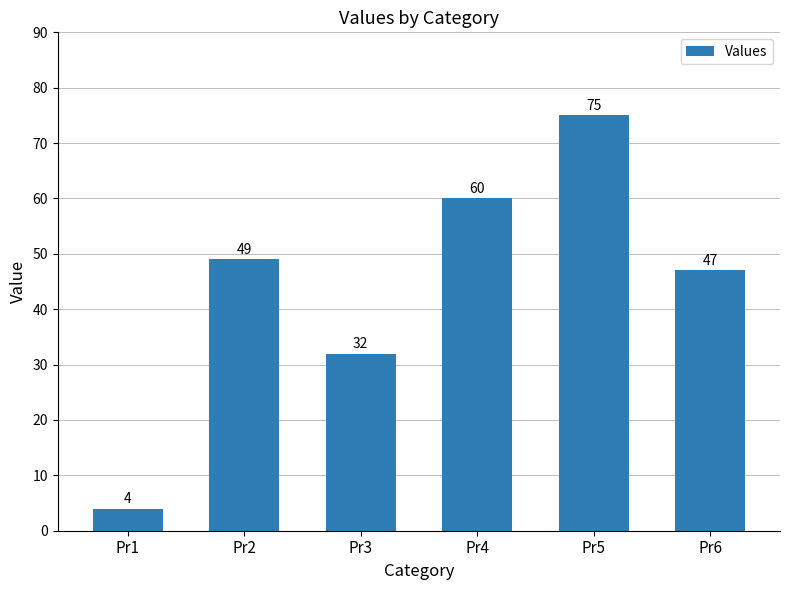

Which category has the highest value across all series?

Pr5